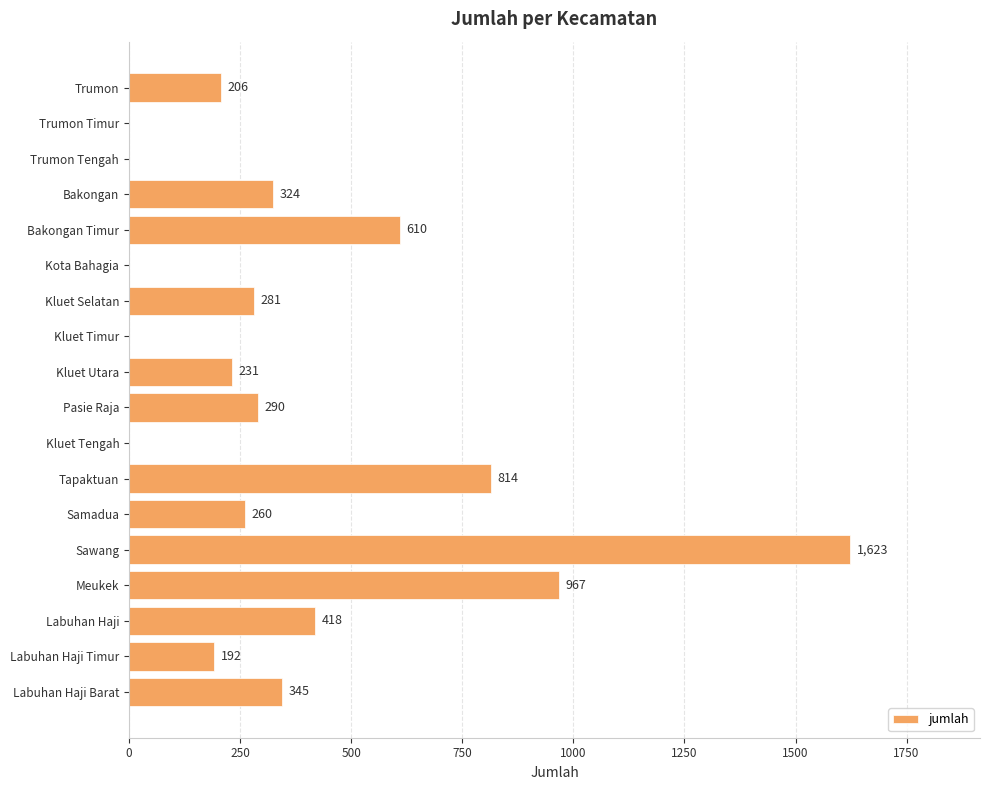

Approximately how many times larger is the value at Labuhan Haji compared to Samadua?

1.6